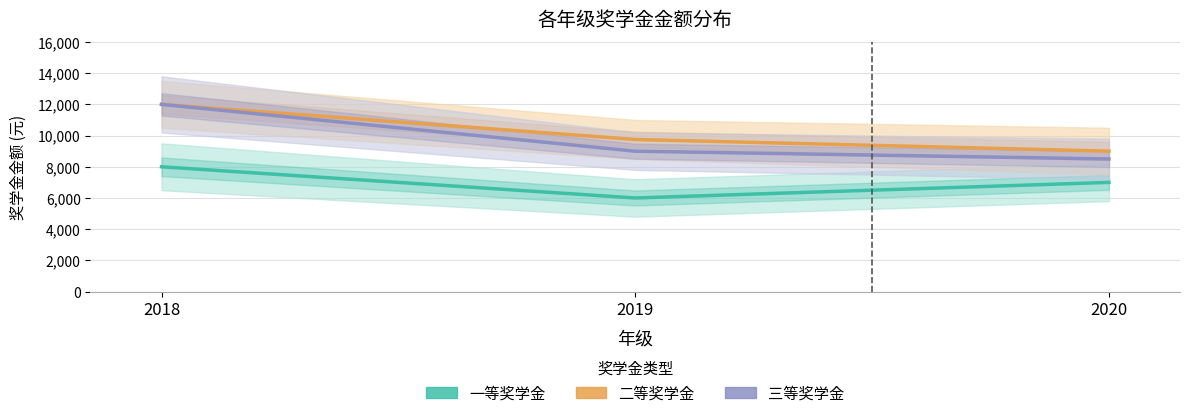

How many 三等奖学金 values are between 8500 and 12000?

3